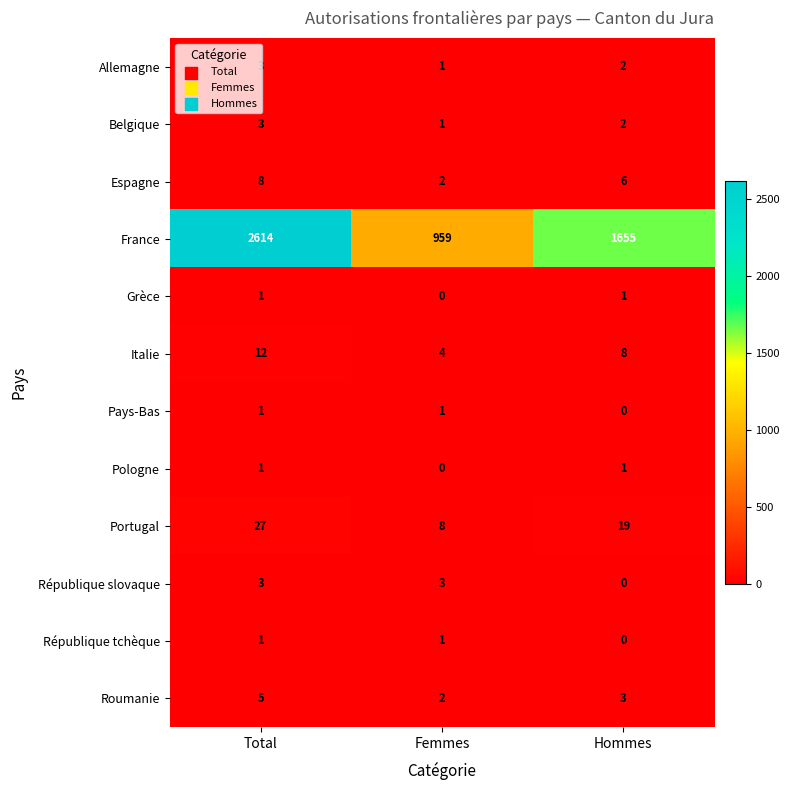

At how many categories does at least one series exceed 49?

3